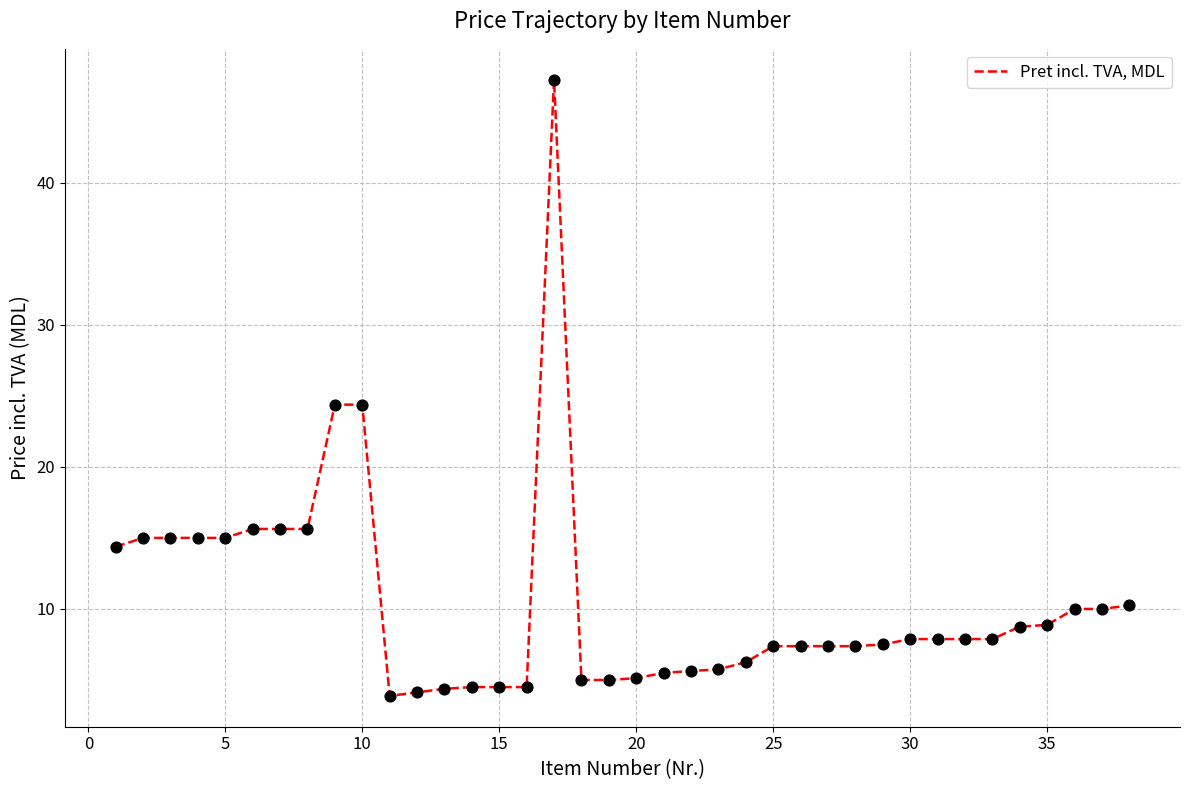

What is the minimum value shown in the chart?

3.9